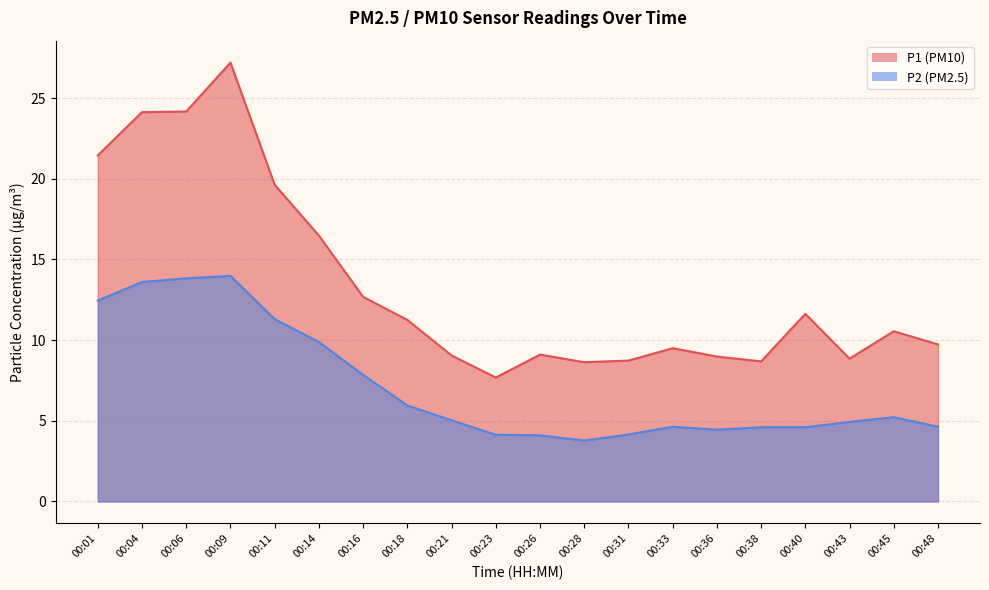

True or false: P1 has more than 0 points higher than both neighbors.

True